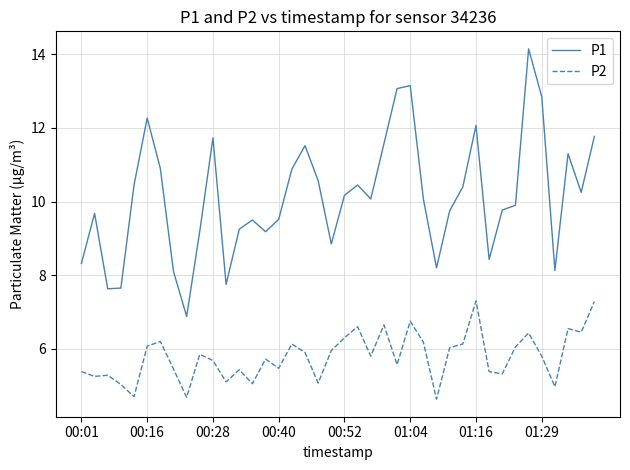

Which series has the widest spread of values?

P1